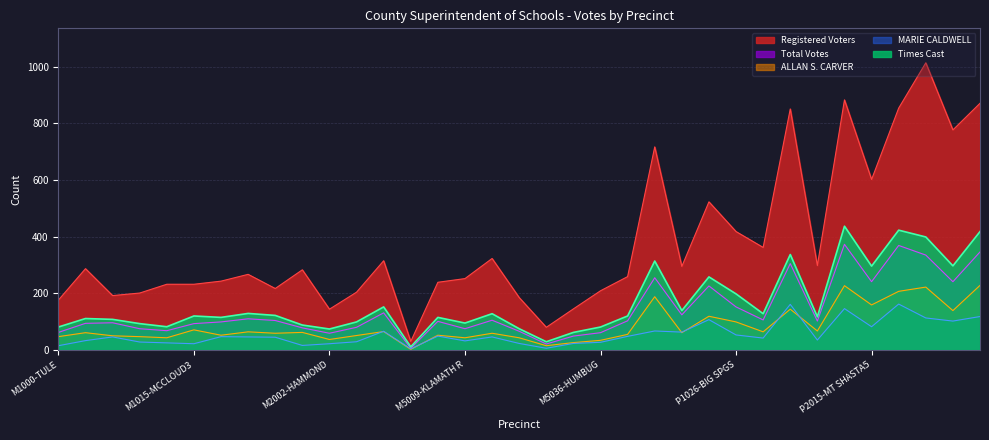

Which category has the lowest value in the Total_Votes series?

13